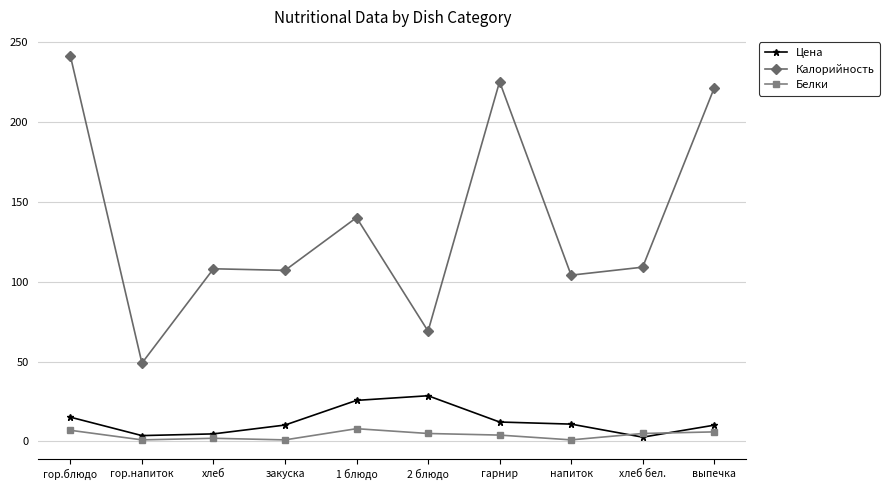

Does the chart display data point markers on the line(s)?

Yes